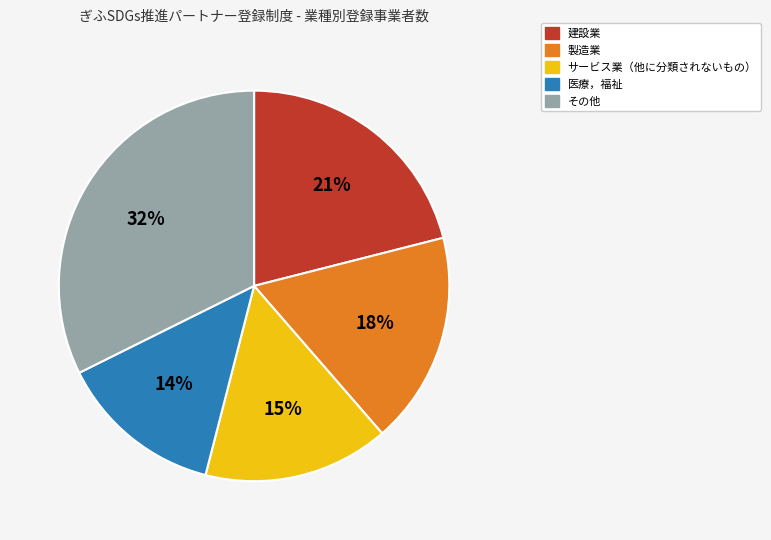

To the nearest percent, what is the difference between the その他 and 建設業 slice percentages?

11%